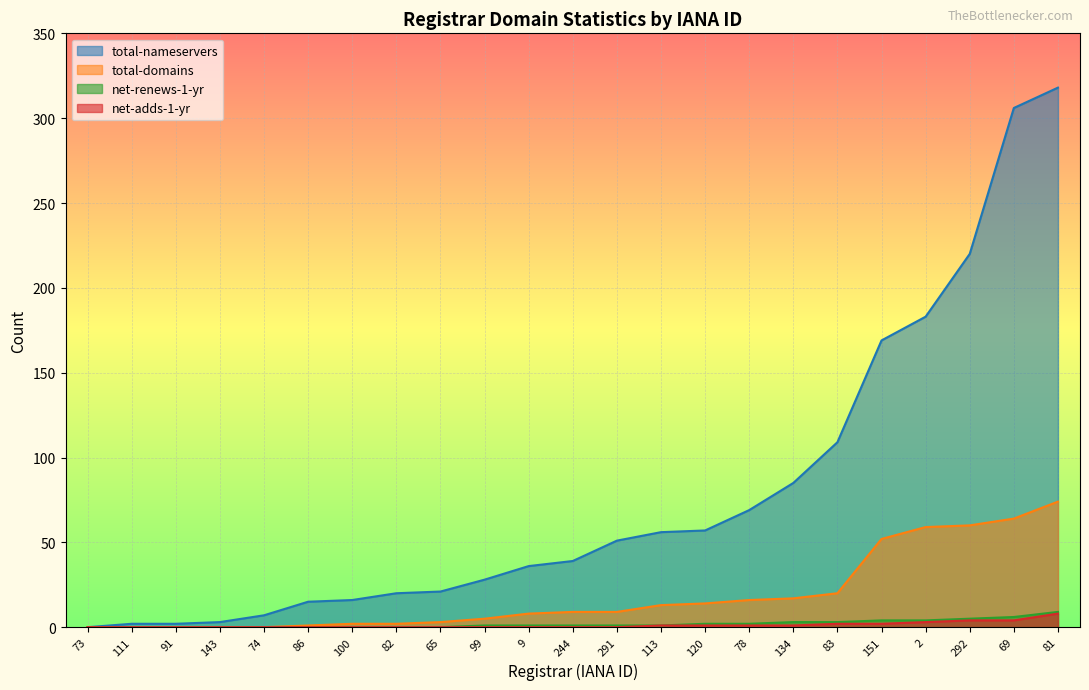

Reading left to right, list all the values displayed in this chart.

total-nameservers: 0	2	2	3	7	15	16	20	21	28	36	39	51	56	57	69	85	109	169	183	220	306	318
total-domains: 0	0	0	0	0	1	2	2	3	5	8	9	9	13	14	16	17	20	52	59	60	64	74
net-renews-1-yr: 0	0	0	0	0	0	0	0	0	1	1	1	1	1	2	2	3	3	4	4	5	6	9
net-adds-1-yr: 0	0	0	0	0	0	0	0	0	0	0	0	0	1	1	1	1	2	2	3	4	4	8